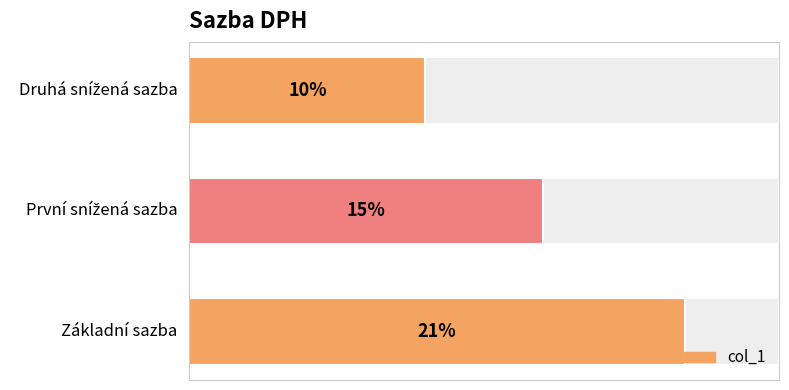

How many data points are less than 15?

1